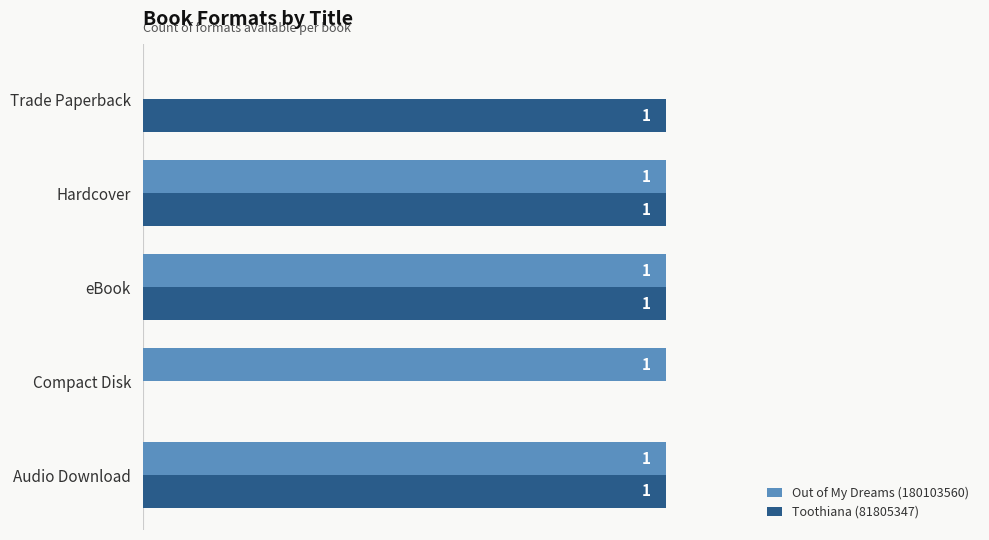

Where is Out of My Dreams (180103560) nearest to the value 0?

Trade Paperback